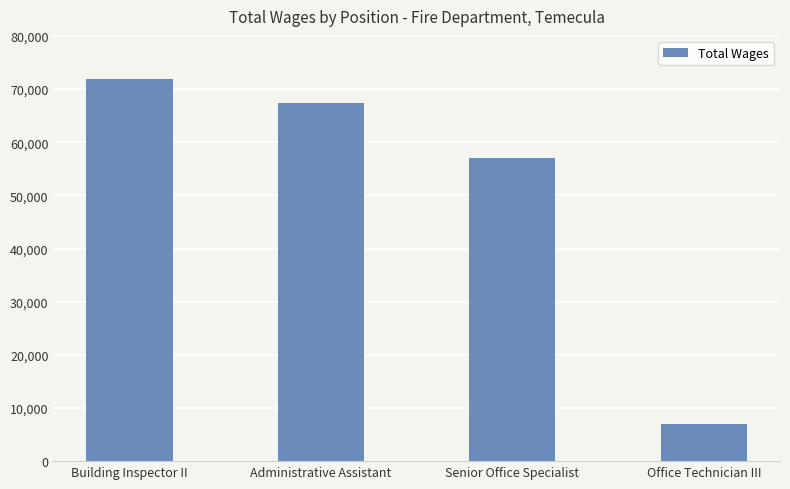

What position from the left is Administrative Assistant?

2